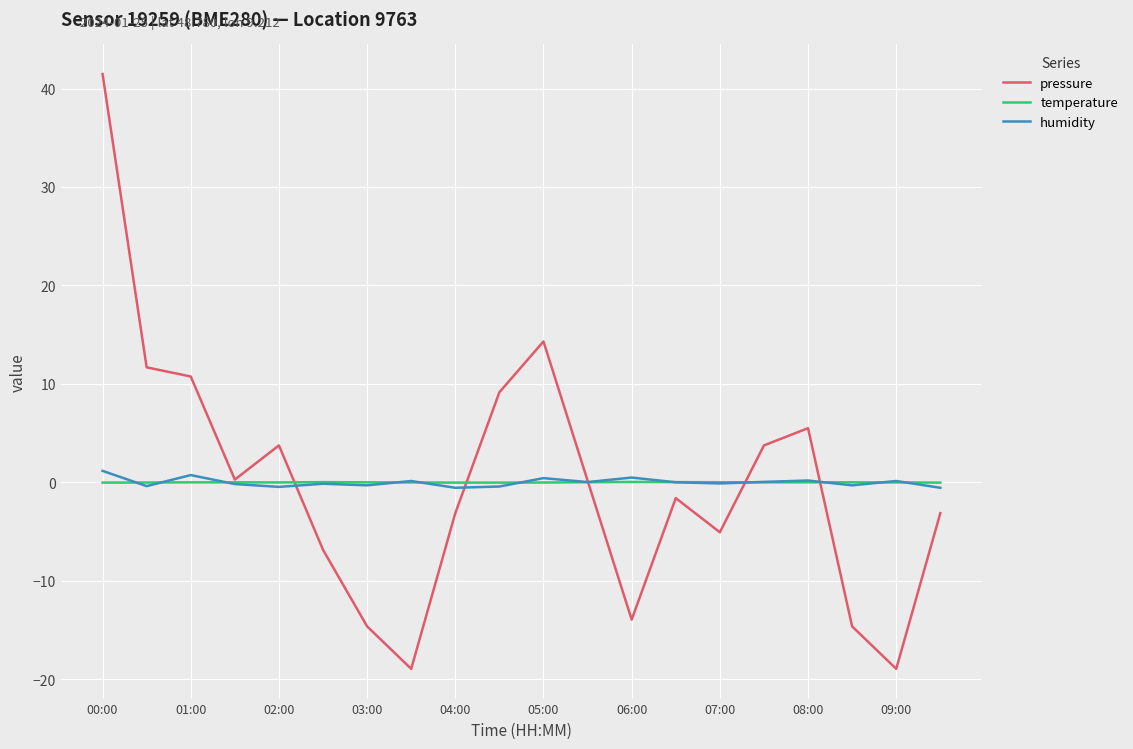

Which series has the widest spread of values?

pressure